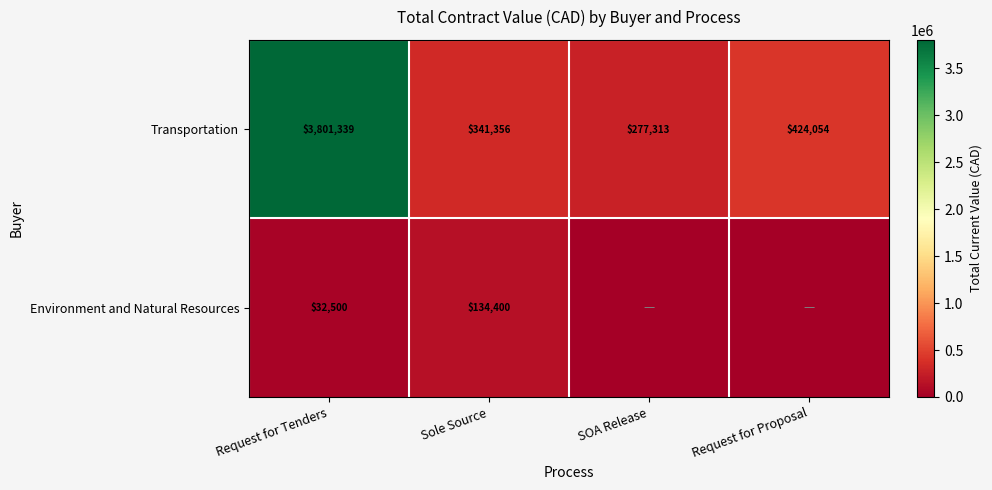

What is the difference between the highest and lowest values at Sole Source?

206956.0